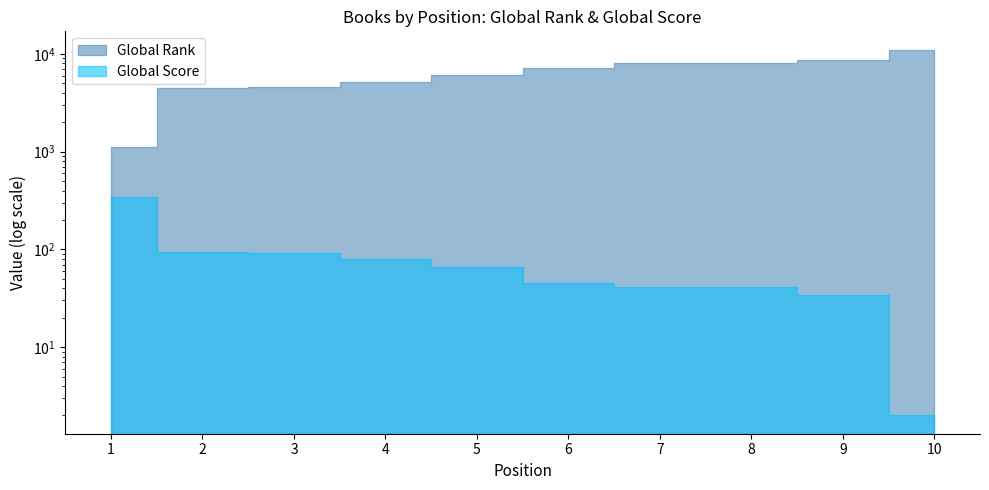

Is it true that Global Score equals 37 at 4?

False